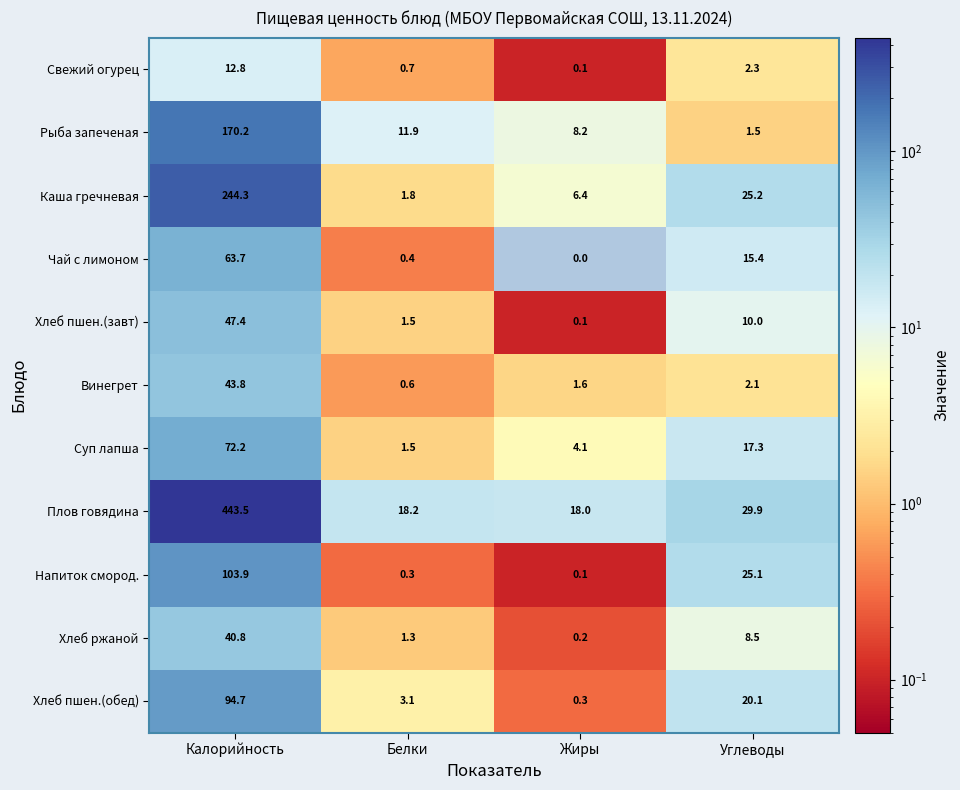

What is the difference between the Хлеб ржаной values at Углеводы and Калорийность?

32.3